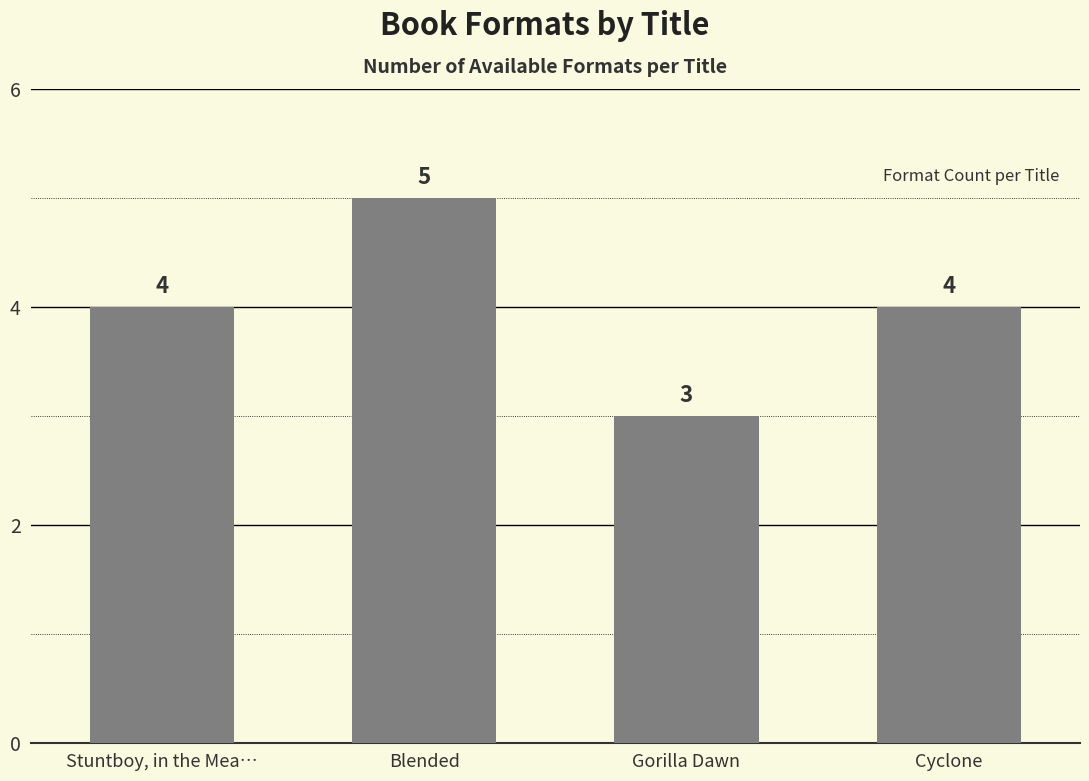

Read the value at Cyclone.

4